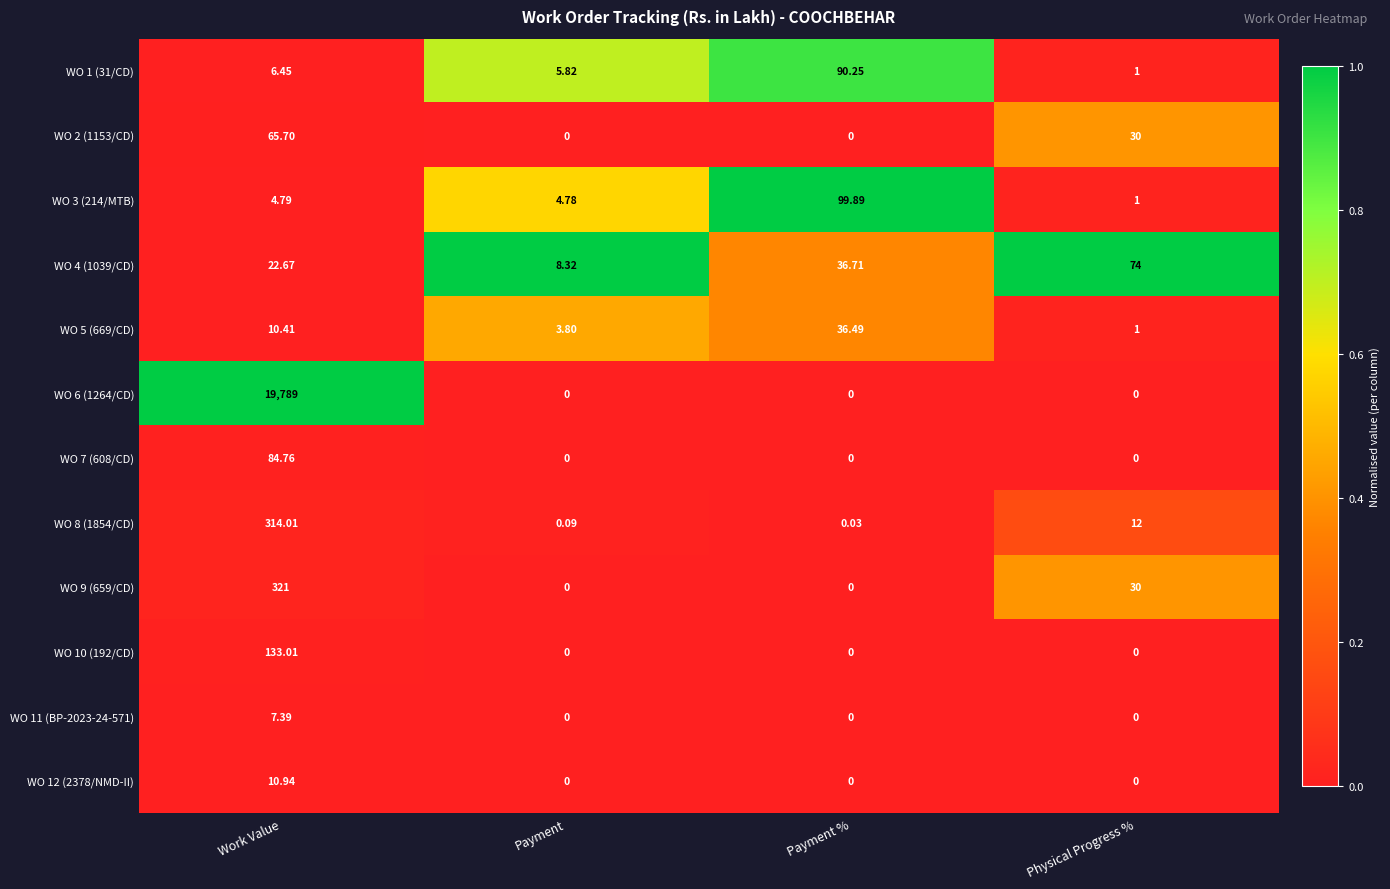

Is the value of WO 11 (BP-2023-24-571) at Physical Progress % greater than the value of WO 1 (31/CD) at Physical Progress %?

No